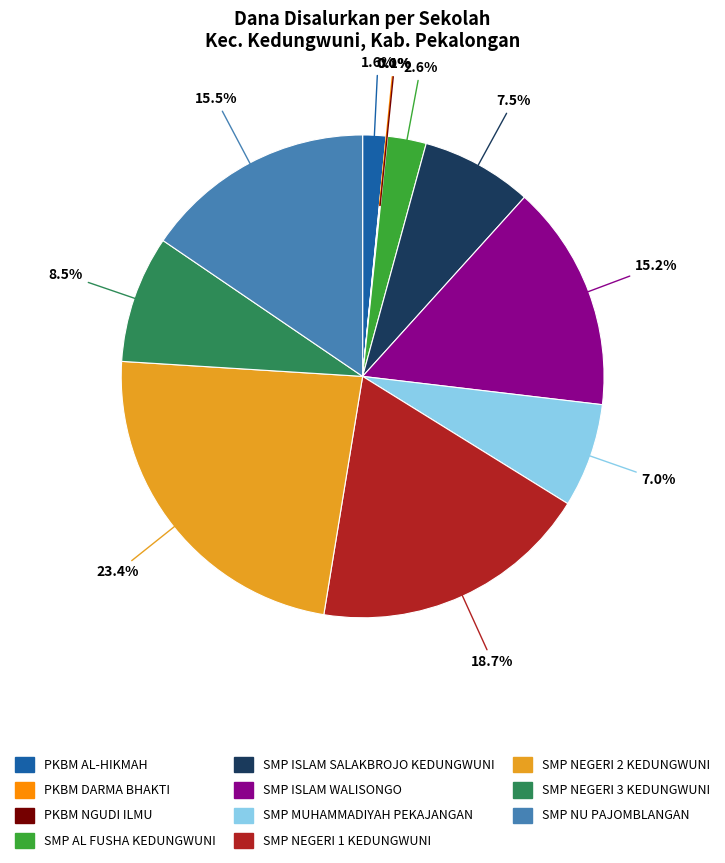

Does SMP MUHAMMADIYAH PEKAJANGAN represent more than half of the total?

No